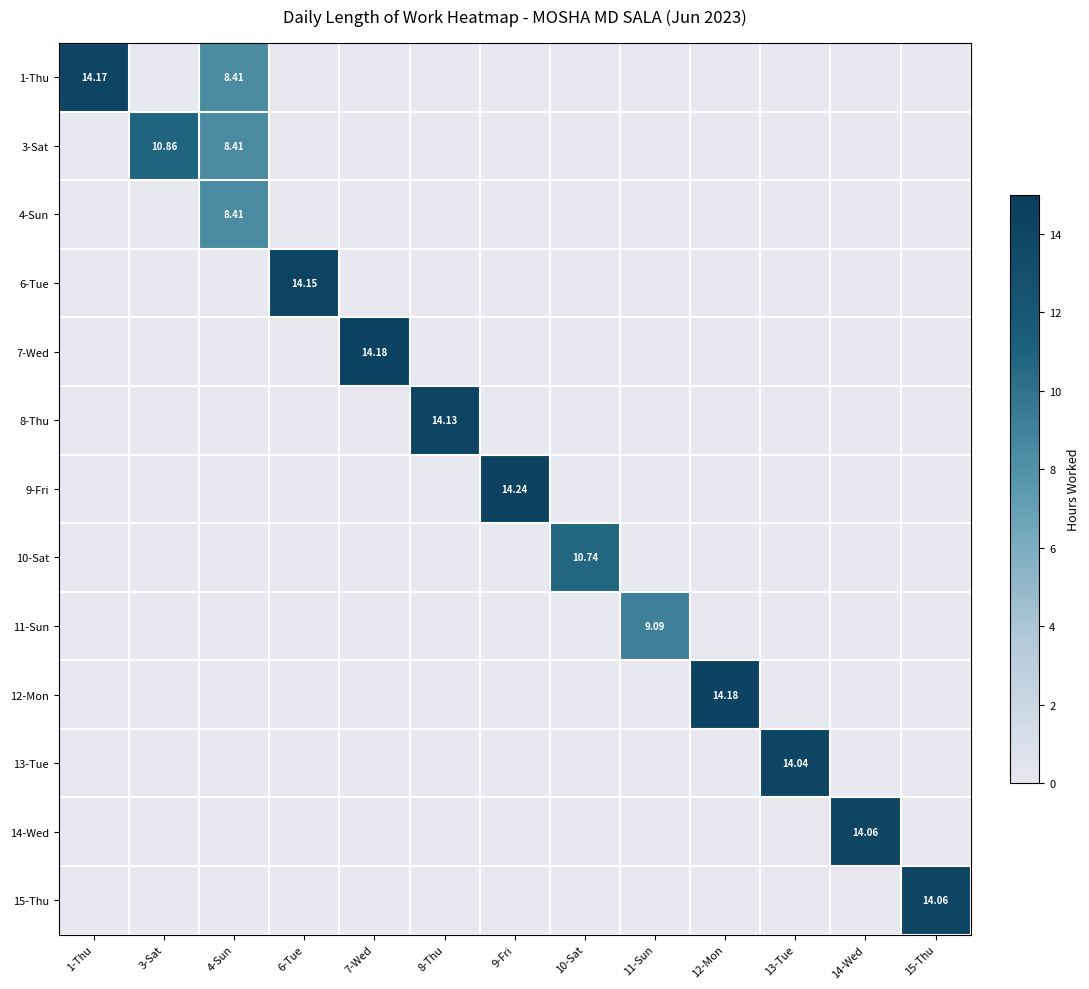

Rank the series at 8-Thu from lowest to highest value.

1-Thu, 3-Sat, 4-Sun, 6-Tue, 7-Wed, 9-Fri, 10-Sat, 11-Sun, 12-Mon, 13-Tue, 14-Wed, 15-Thu, 8-Thu